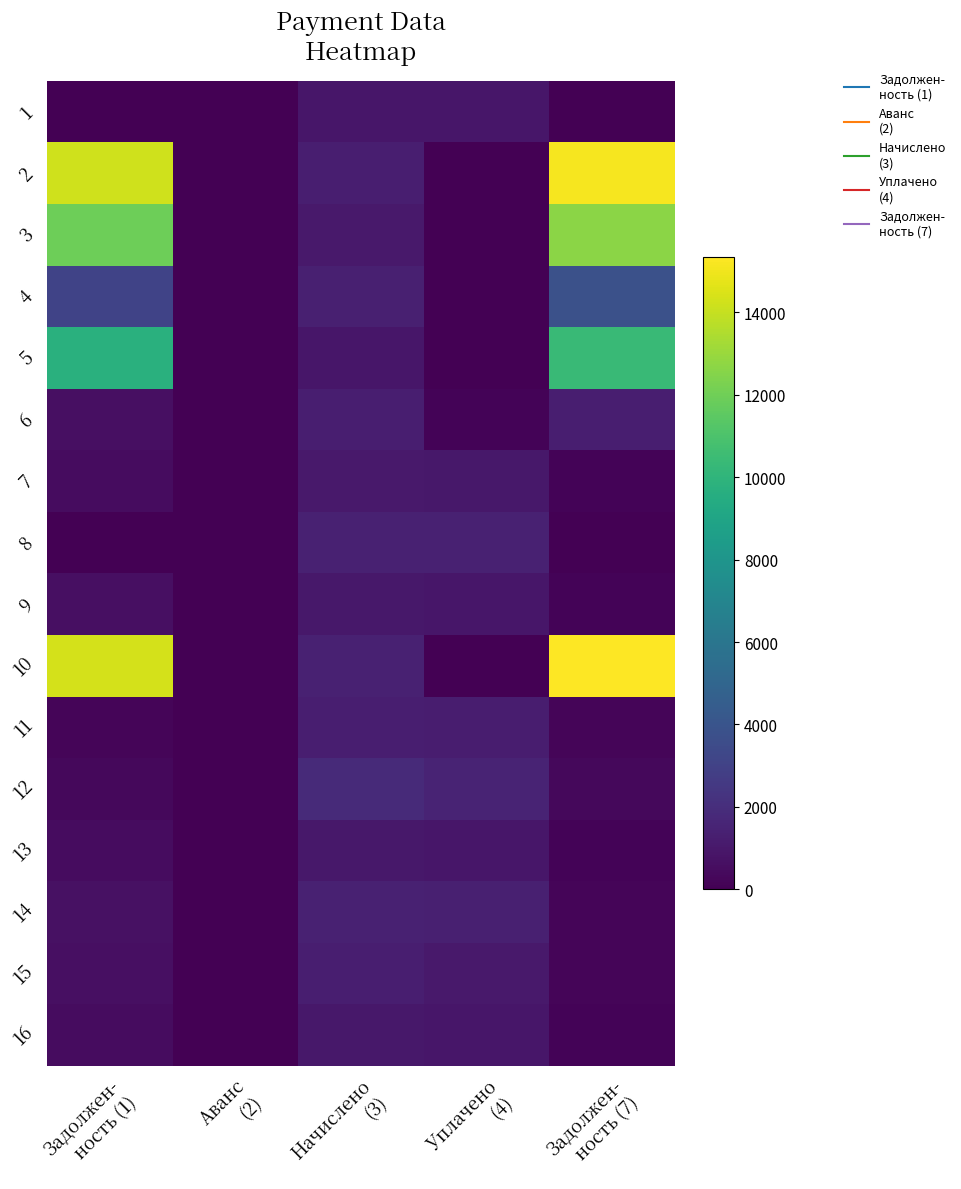

At which category is the sum across all series the highest?

Задолжен-
ность (7)